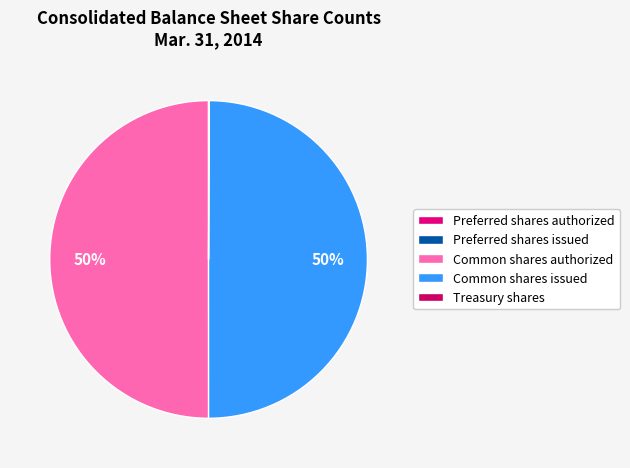

What is the largest slice in the pie chart?

Common shares authorized